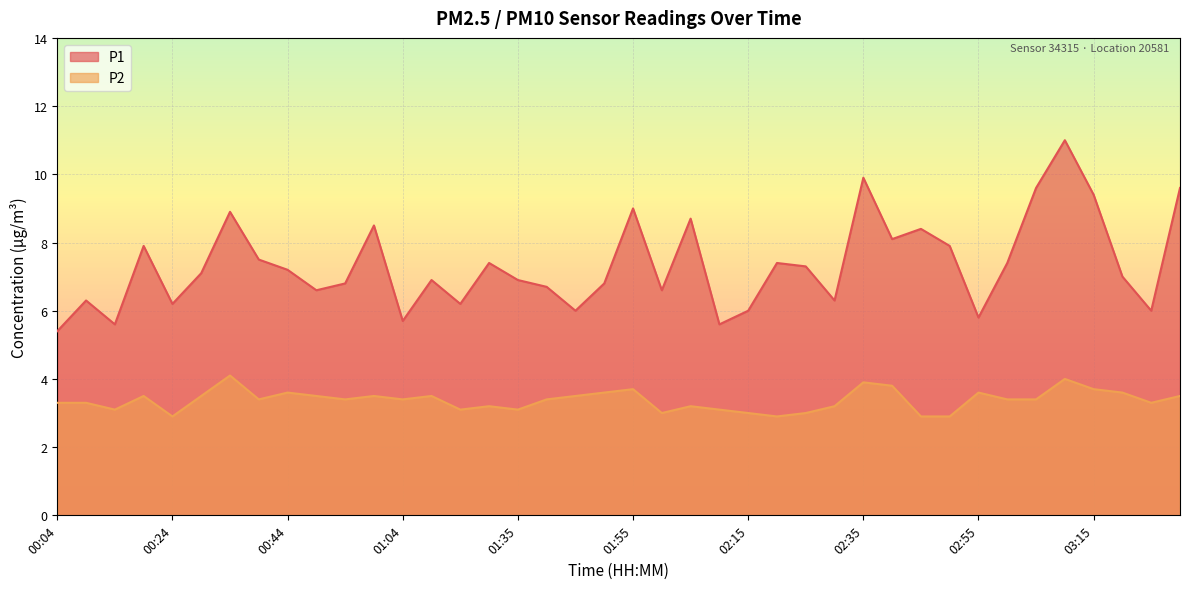

What position from the right is 01:30?

25